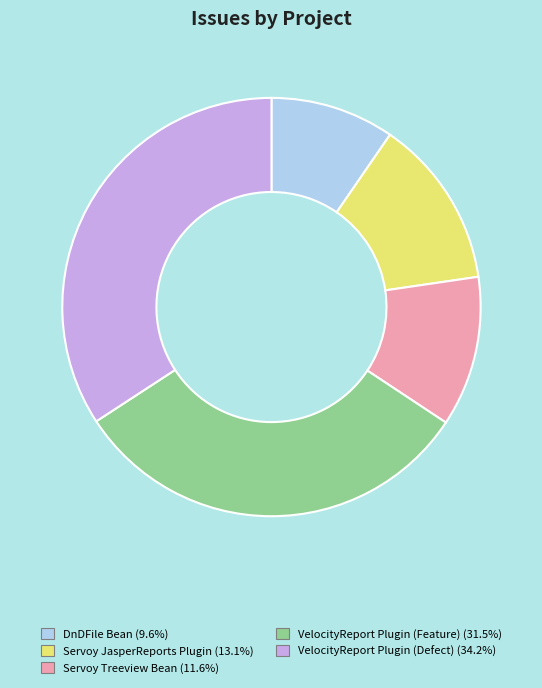

True or false: VelocityReport Plugin (Defect) accounts for 34% of the total.

True